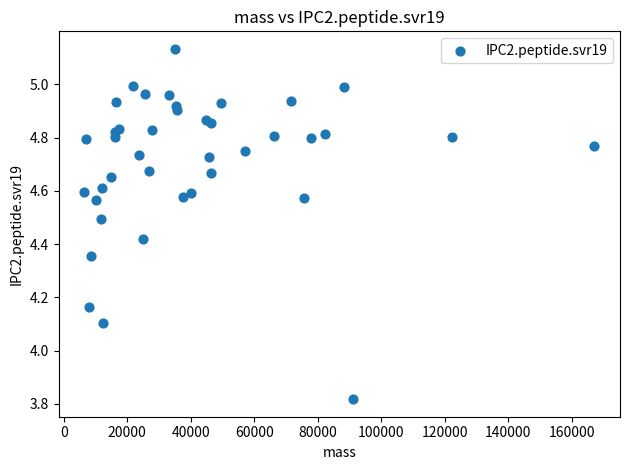

What Y value in the scatter plot is closest to 4?

4.1